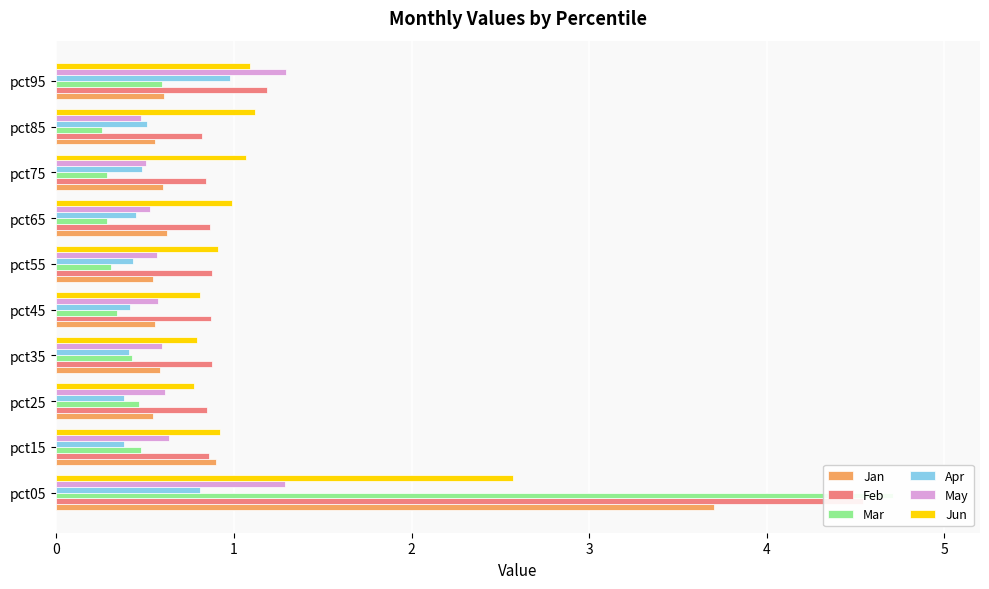

Reading left to right, transcribe all the data shown in this chart.

Jan: 3.7	0.9	0.5	0.6	0.6	0.5	0.6	0.6	0.6	0.6
Feb: 4.5	0.9	0.8	0.9	0.9	0.9	0.9	0.8	0.8	1.2
Mar: 4.7	0.5	0.5	0.4	0.3	0.3	0.3	0.3	0.3	0.6
Apr: 0.8	0.4	0.4	0.4	0.4	0.4	0.5	0.5	0.5	1.0
May: 1.3	0.6	0.6	0.6	0.6	0.6	0.5	0.5	0.5	1.3
Jun: 2.6	0.9	0.8	0.8	0.8	0.9	1.0	1.1	1.1	1.1